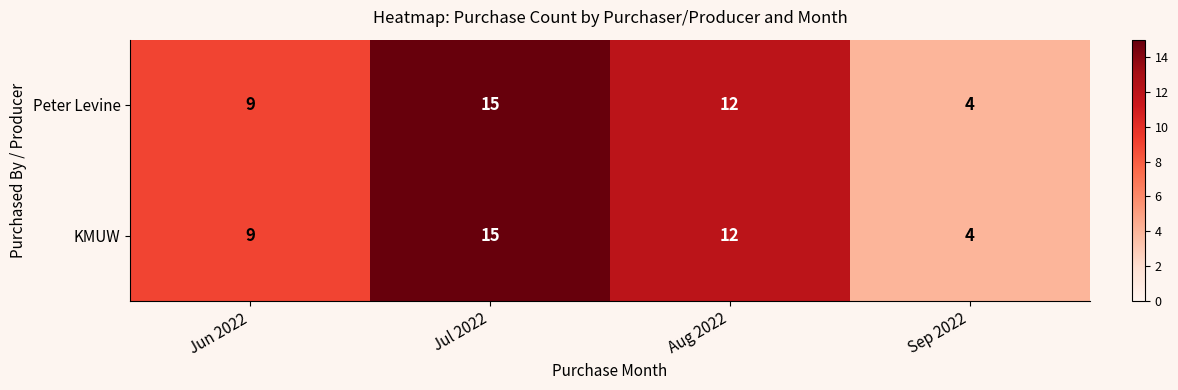

The value of KMUW at Sep 2022 is 6. True or false?

False